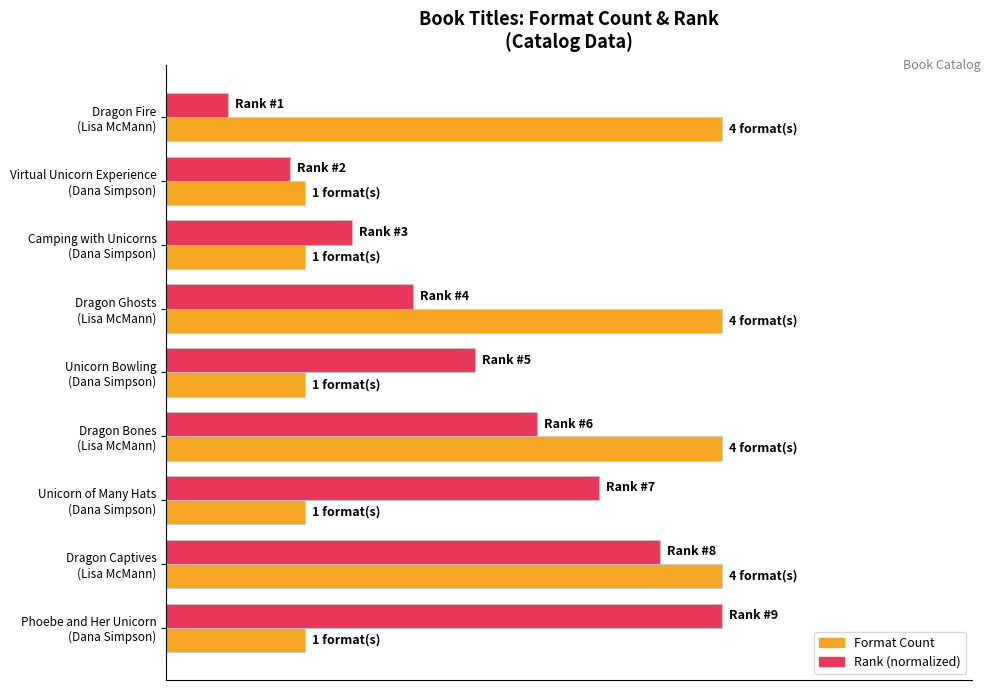

List the labels in order of Format Count value, smallest first.

Virtual Unicorn Experience (Dana Simpson), Camping with Unicorns (Dana Simpson), Unicorn Bowling (Dana Simpson), Unicorn of Many Hats (Dana Simpson), Phoebe and Her Unicorn (Dana Simpson), Dragon Fire (Lisa McMann), Dragon Ghosts (Lisa McMann), Dragon Bones (Lisa McMann), Dragon Captives (Lisa McMann)